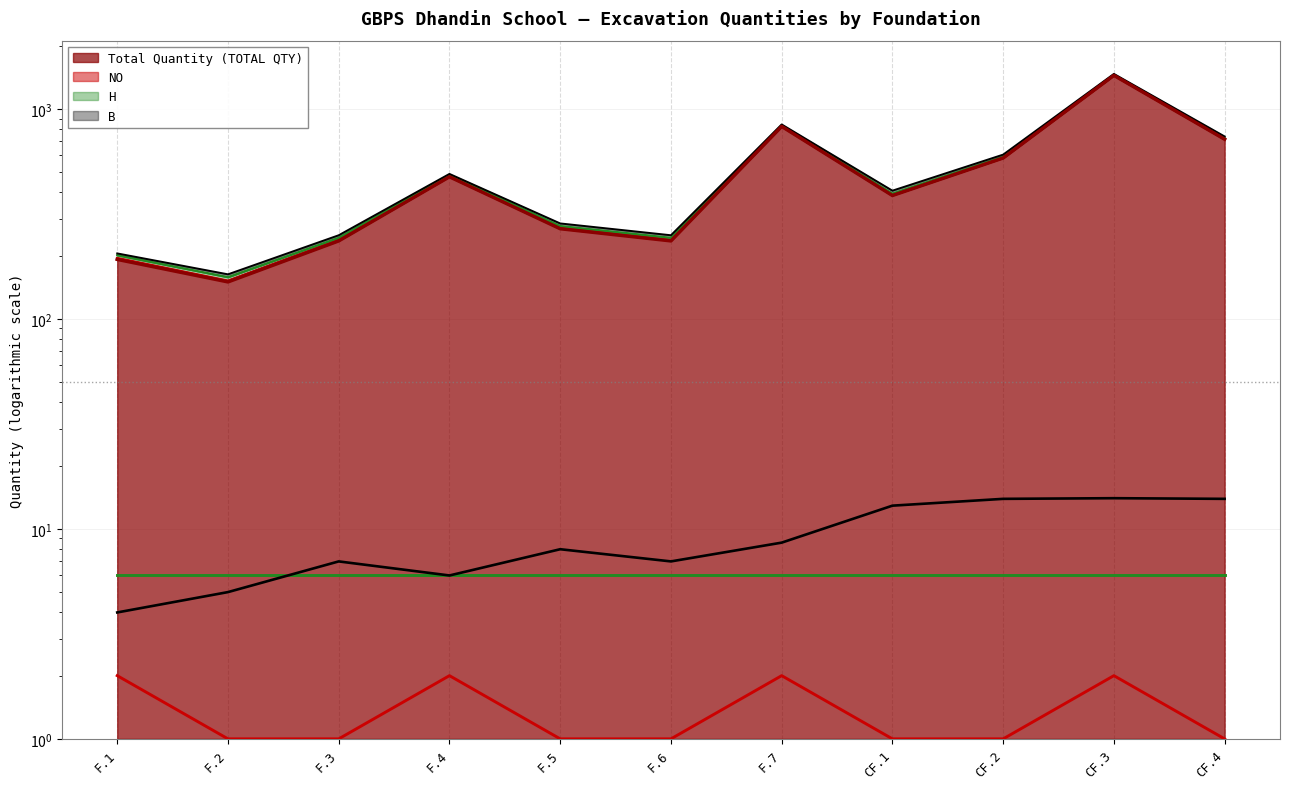

What is the label of the 10th point from the left?

CF.3